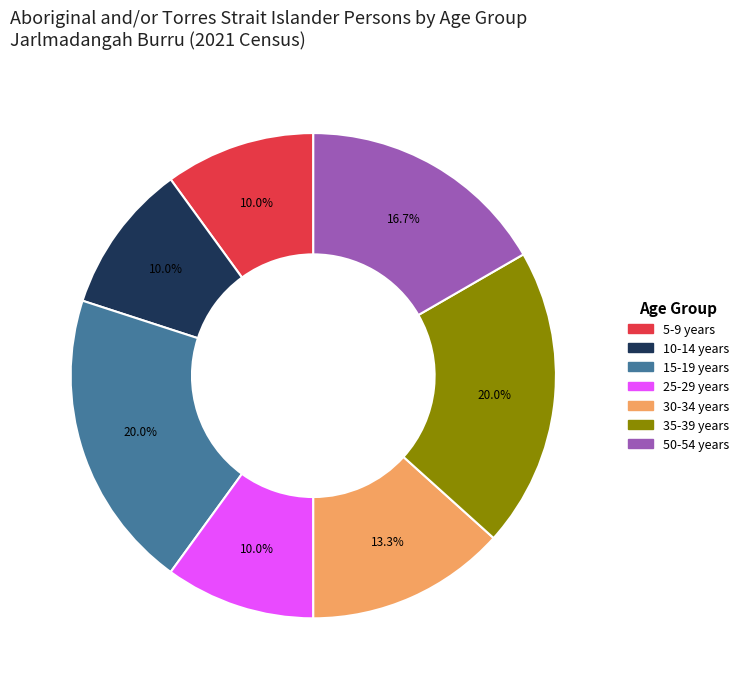

How many segments does this pie chart have?

7